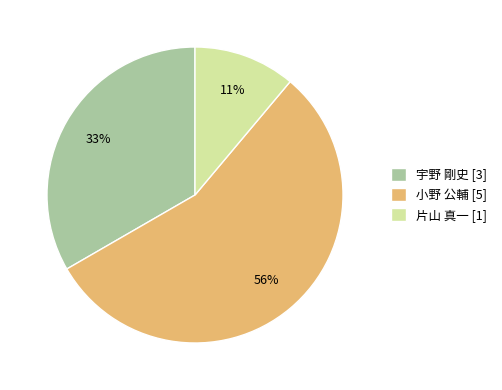

Which has a higher value, 小野 公輔 or 宇野 剛史?

小野 公輔